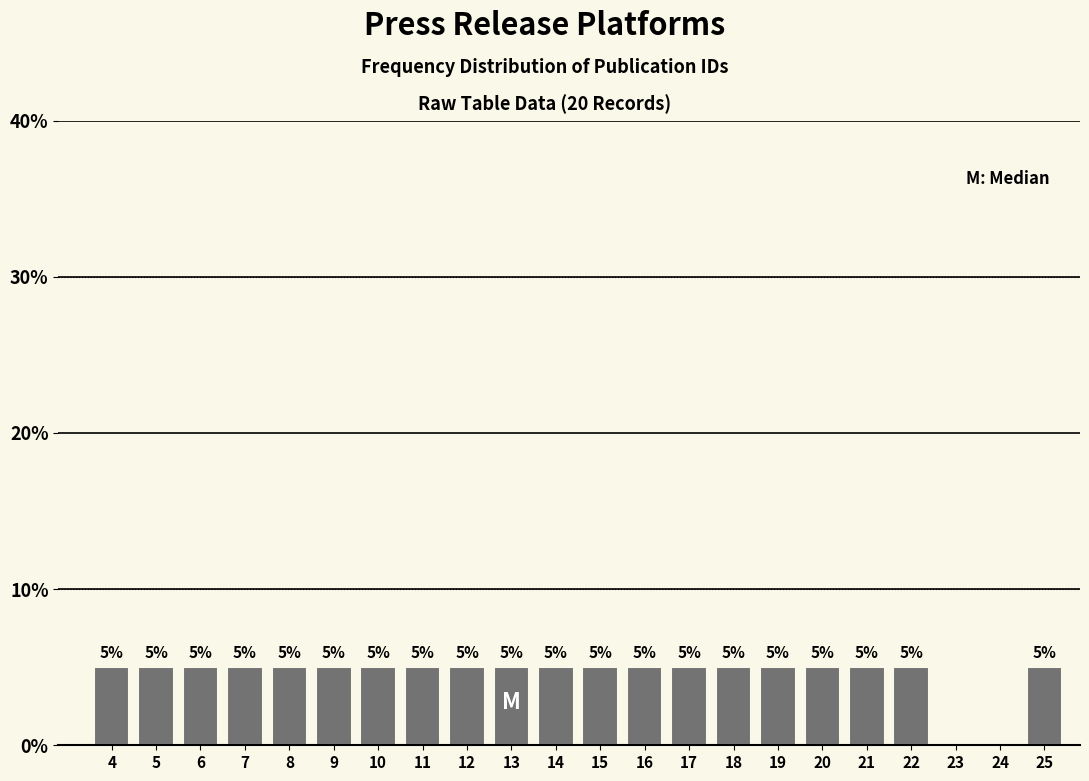

Reading left to right, list all the values displayed in this chart.

4=5	5=5	6=5	7=5	8=5	9=5	10=5	11=5	12=5	13=5	14=5	15=5	16=5	17=5	18=5	19=5	20=5	21=5	22=5	23=0	24=0	25=5